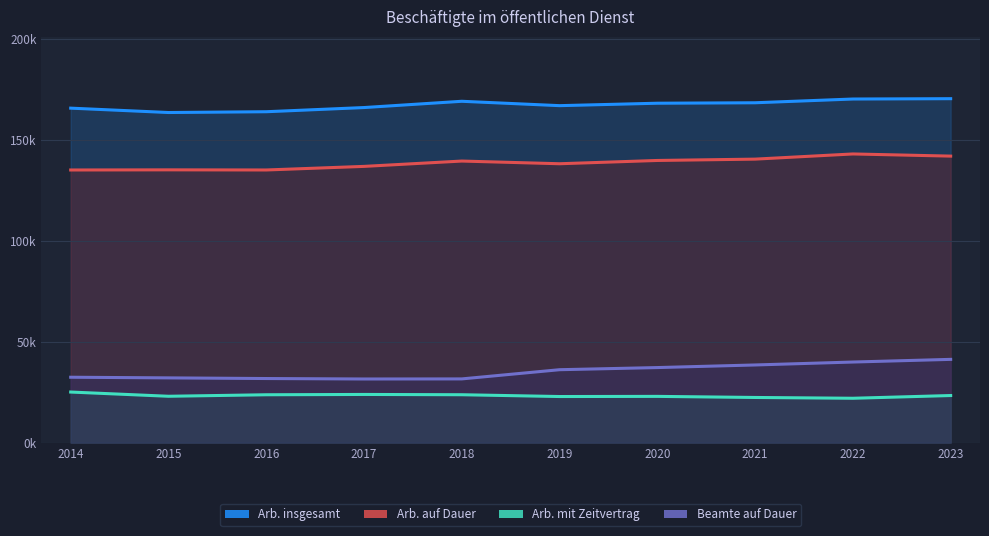

What is the minimum value shown in the chart?

21985